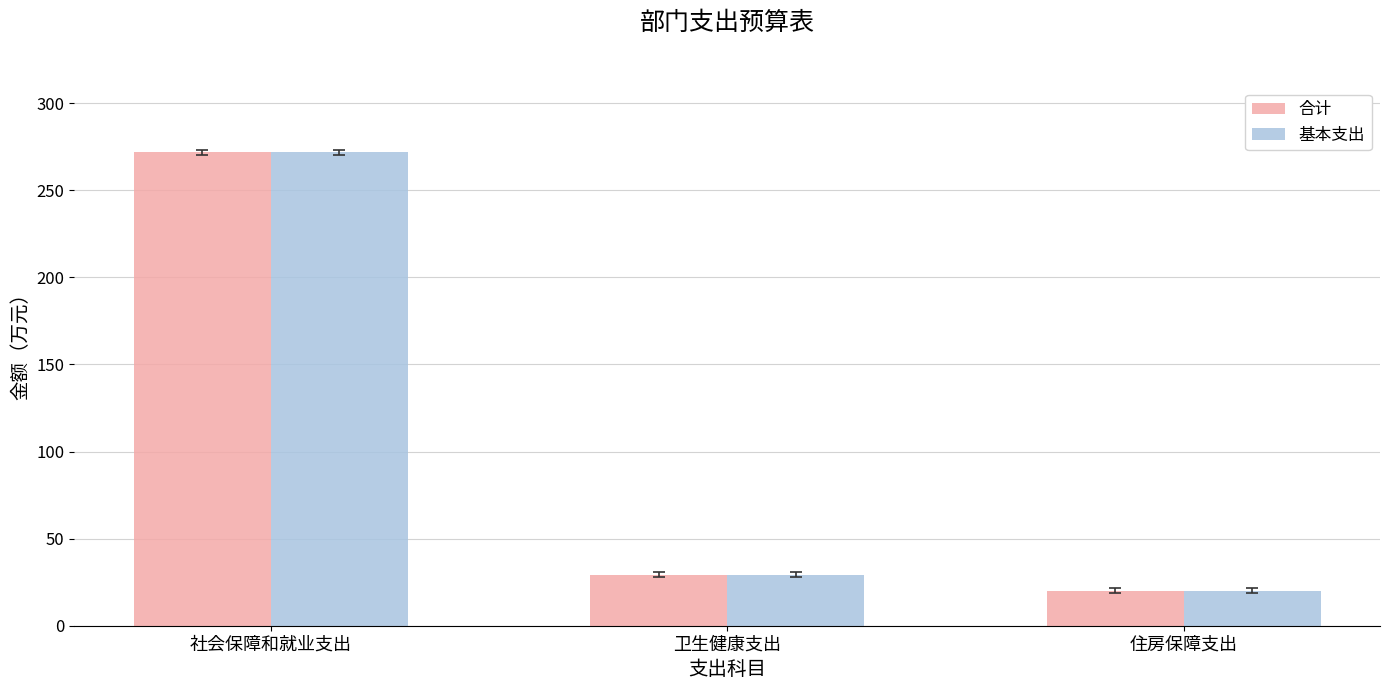

The value of 基本支出 at 卫生健康支出 is 29.2. True or false?

True